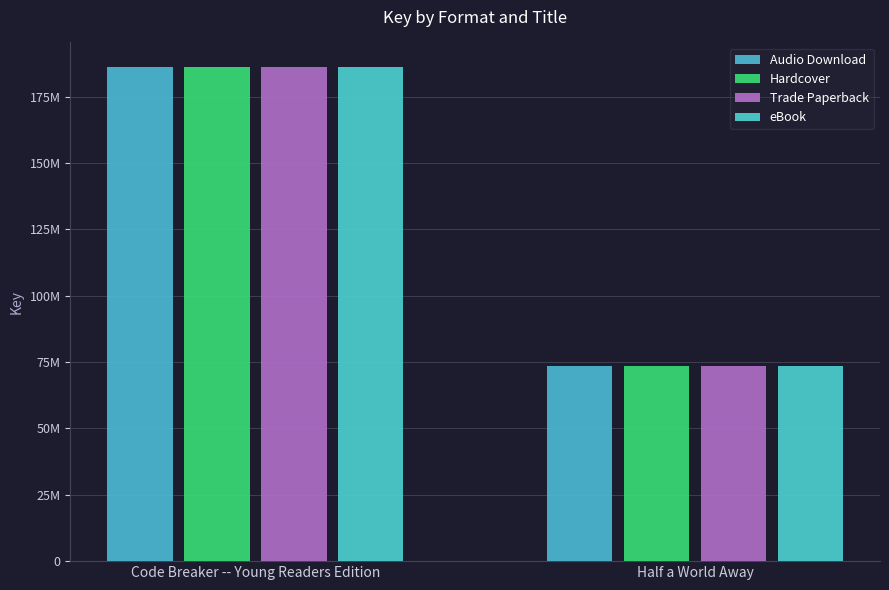

What is the label of the 2nd bar from the right?

Code Breaker -- Young Readers Edition